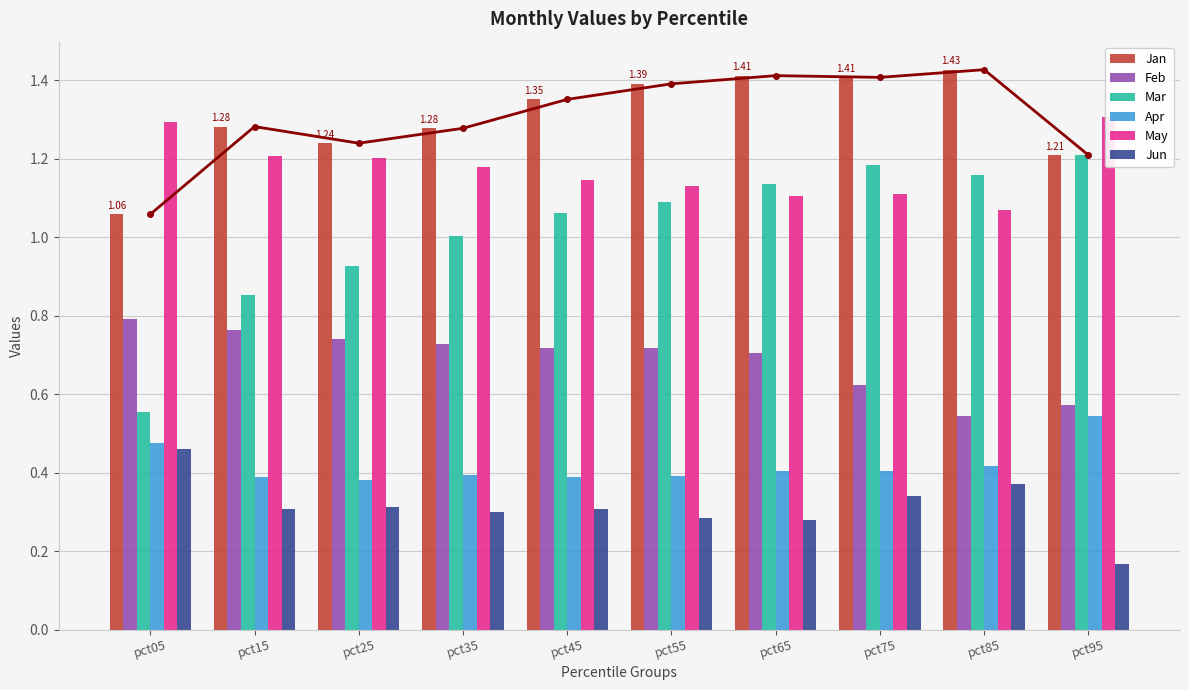

What are all the series names shown in the legend?

Jan, Feb, Mar, Apr, May, Jun